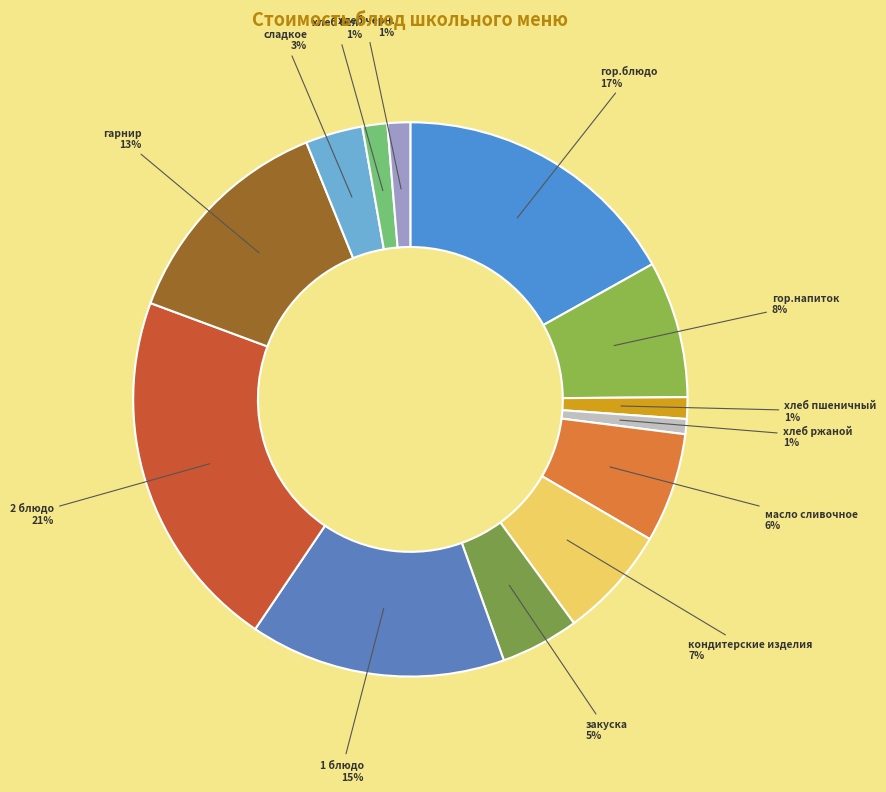

To the nearest percent, what portion does хлеб ржаной represent?

1%